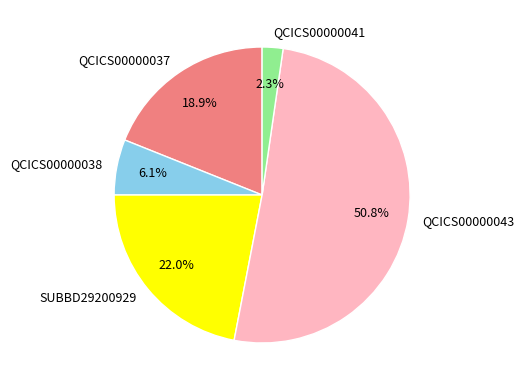

The SUBBD29200929 slice represents 8% of the pie. True or false?

False